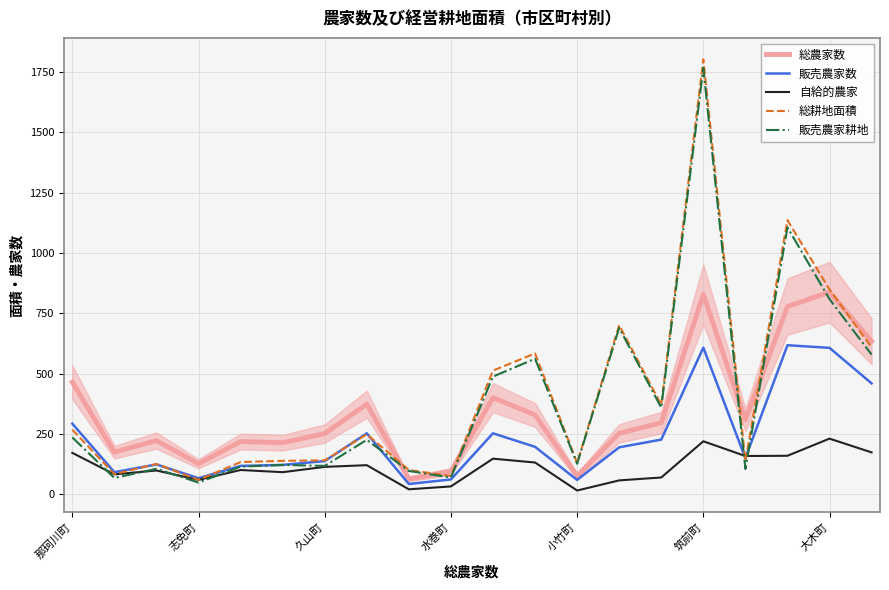

Which series has the largest range (max minus min)?

総耕地面積